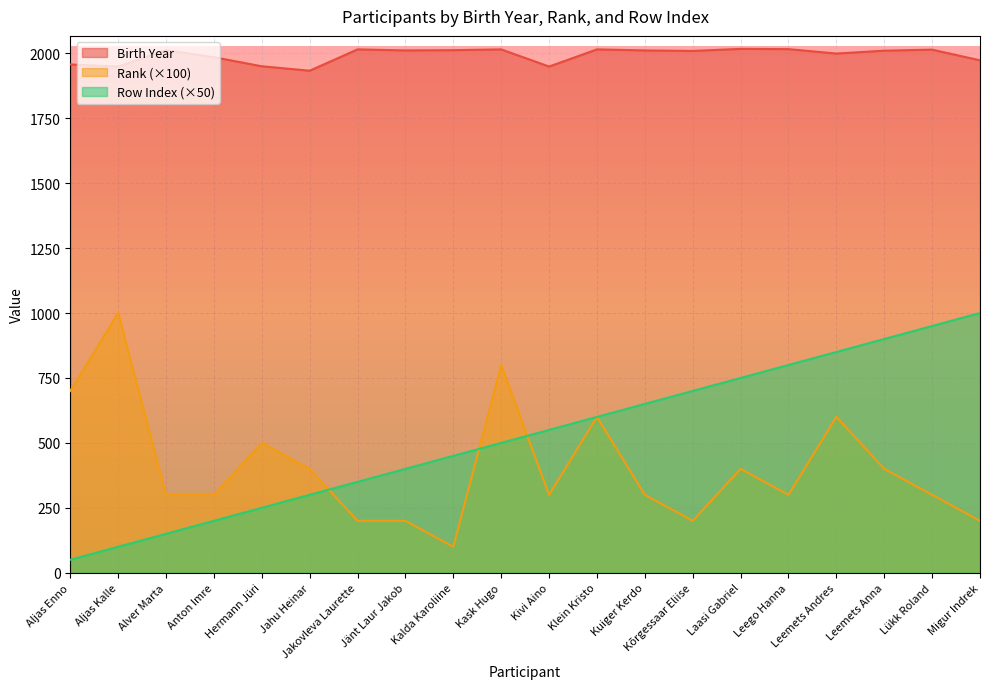

At which category does the chart reach its peak across all series?

Laasi Gabriel